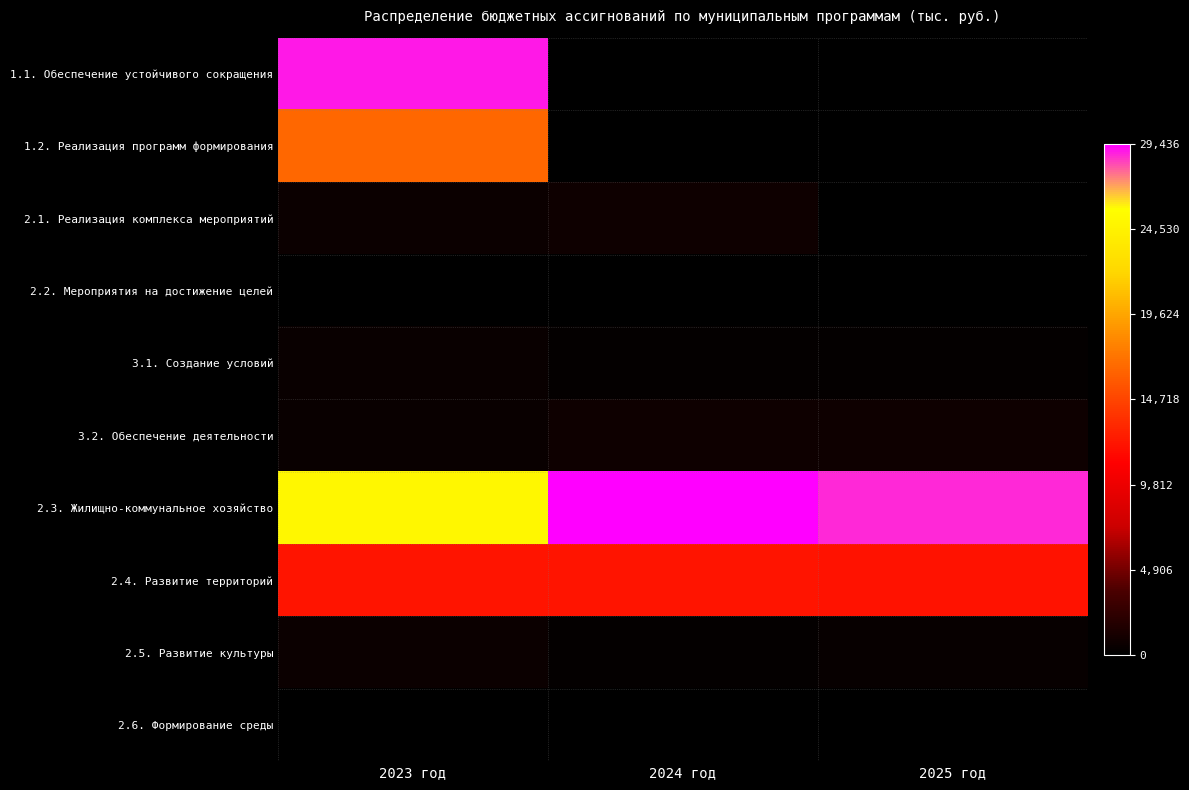

Which series changed the most between 2023 год and 2024 год?

1.1. Обеспечение устойчивого сокращения